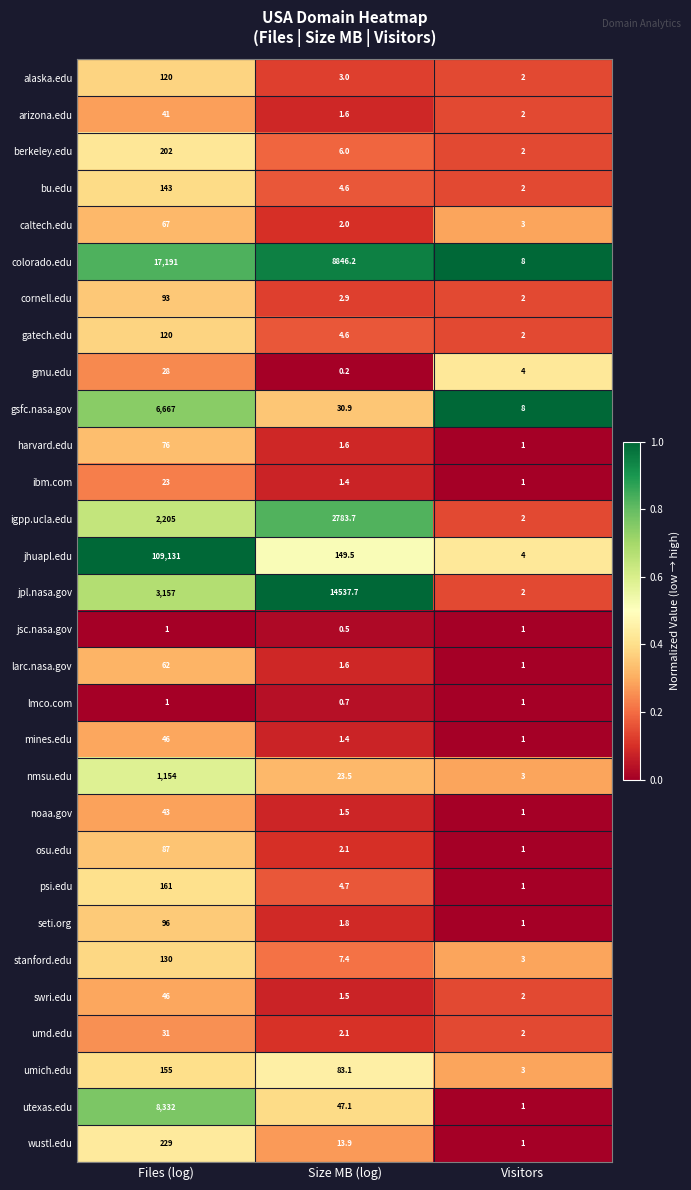

What is the total value across all series at Visitors?

68.0